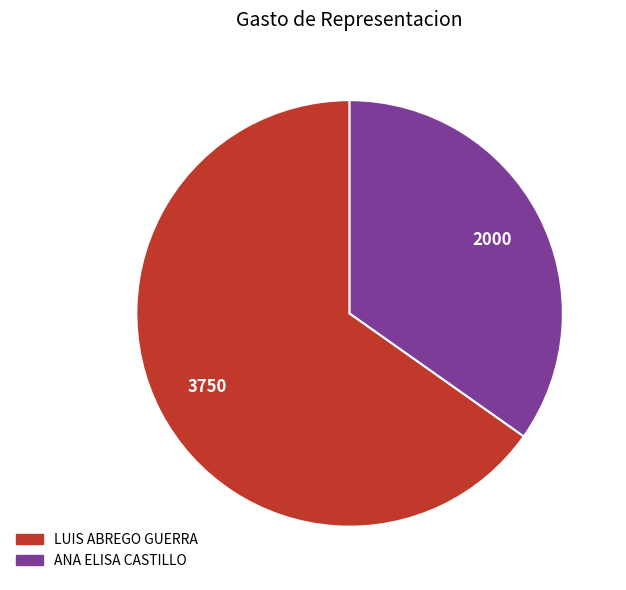

Rank the categories by value from highest to lowest.

LUIS ABREGO GUERRA, ANA ELISA CASTILLO